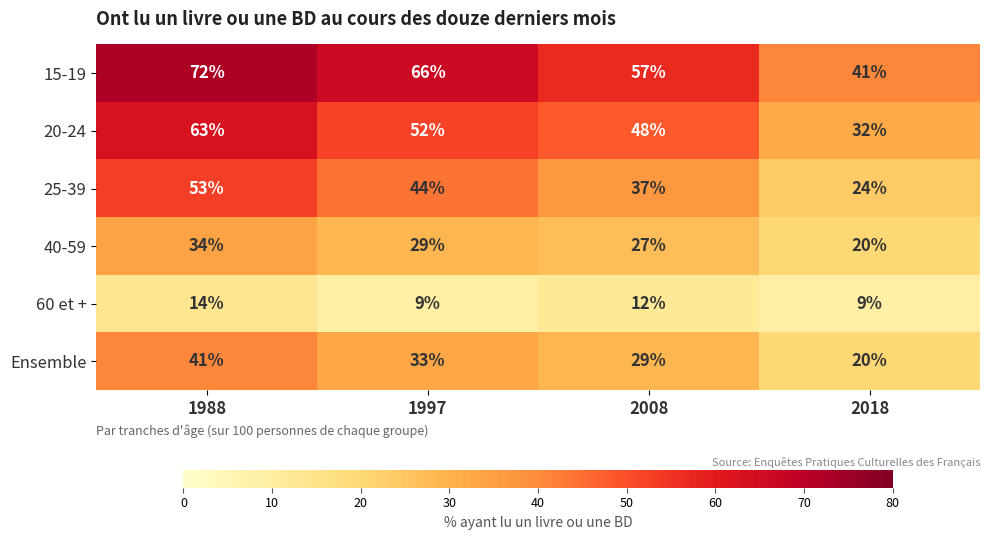

Which series has the largest total across all categories?

15-19